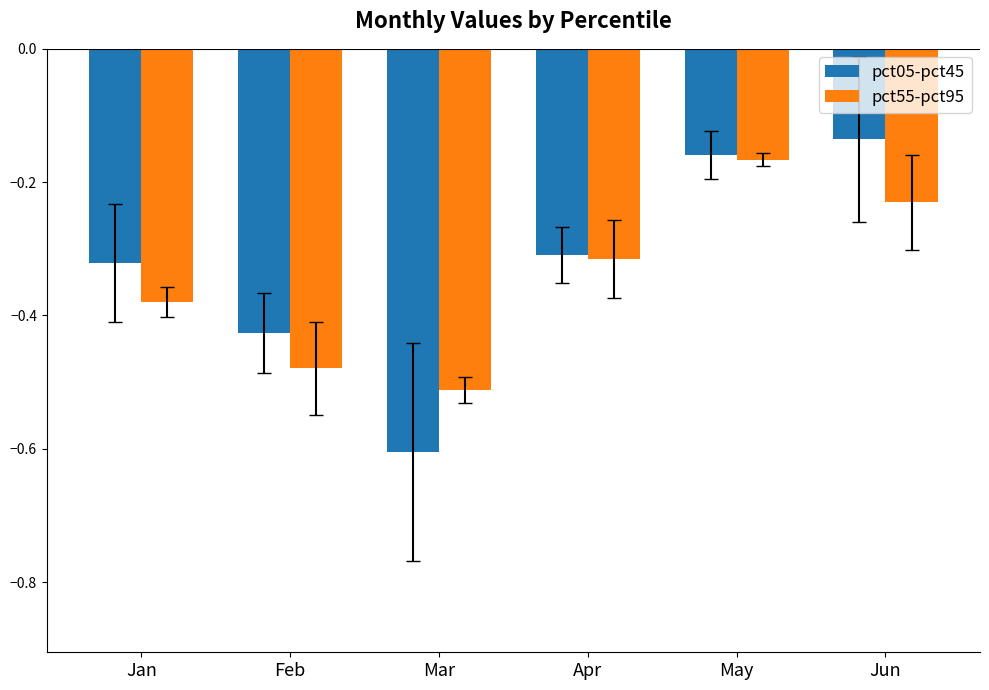

True or false: pct55-pct95 has a value of -0.8 at Feb.

False